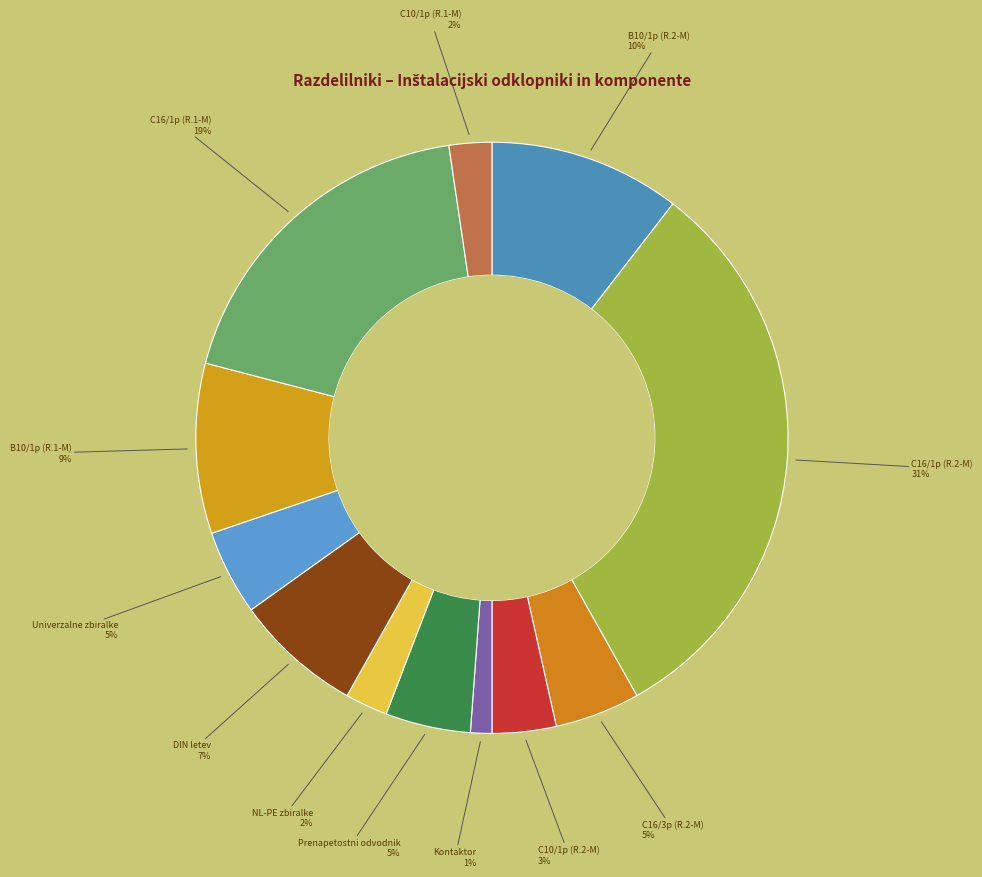

How many slices are in this pie chart?

12